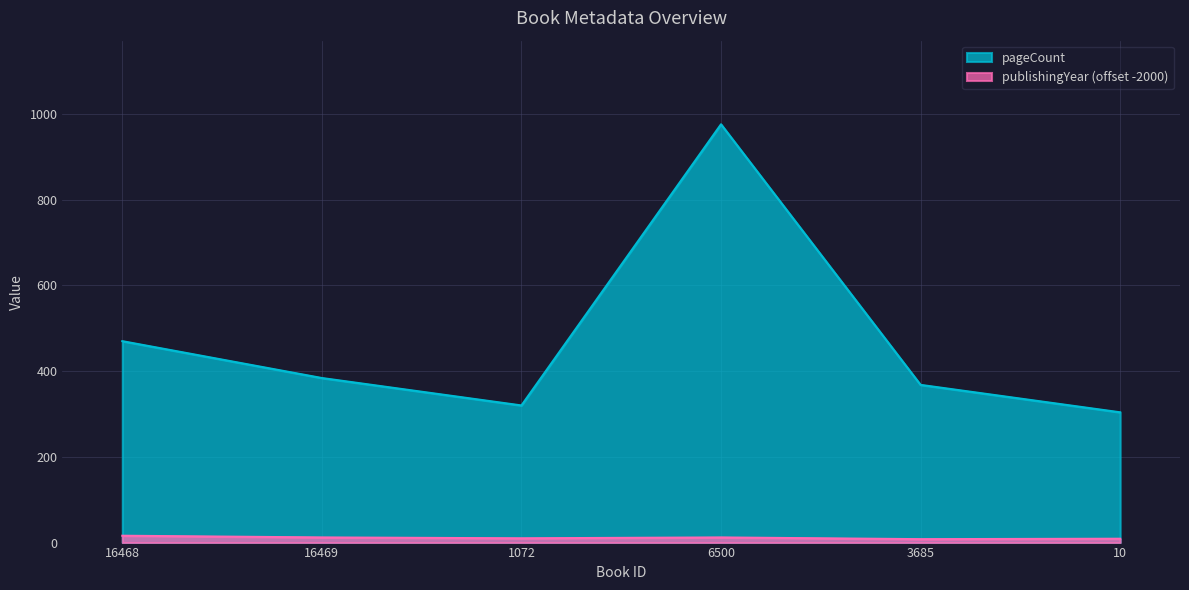

At 1072, list the series in order from smallest to largest.

publishingYear (offset -2000), pageCount